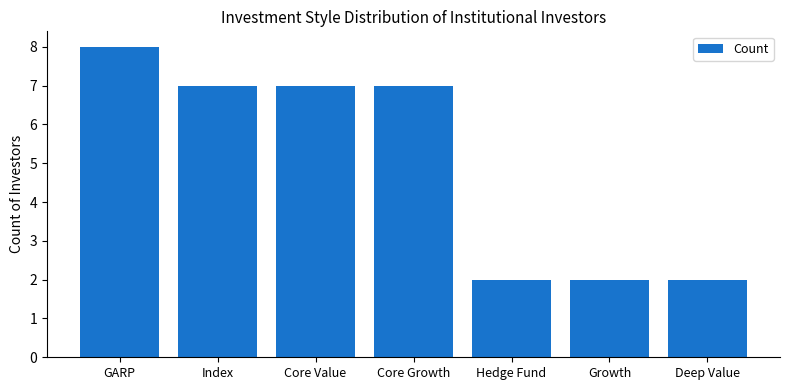

How many values are between 2 and 7?

6